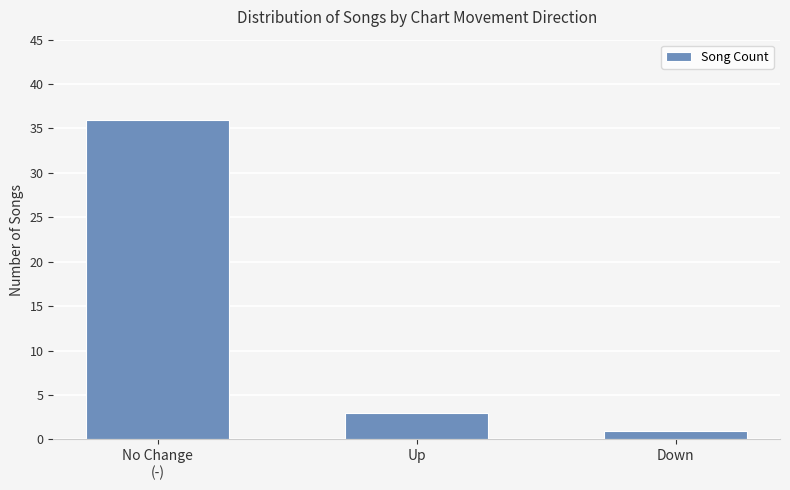

Where is the data nearest to the value 18?

Up